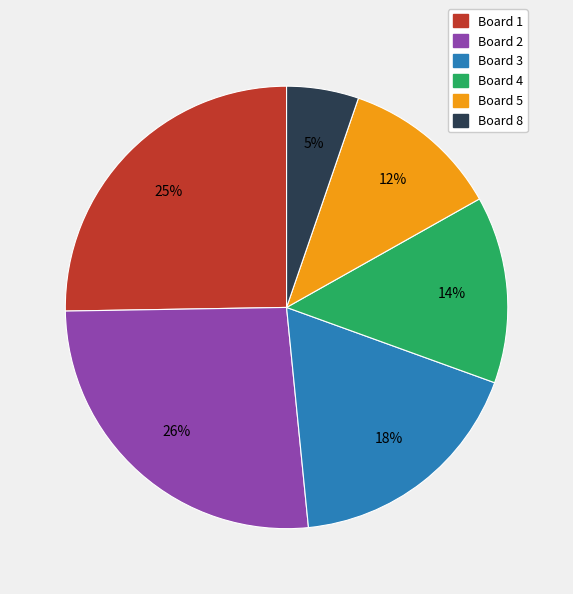

To the nearest percent, what is the difference between the largest and smallest slice percentages?

21%